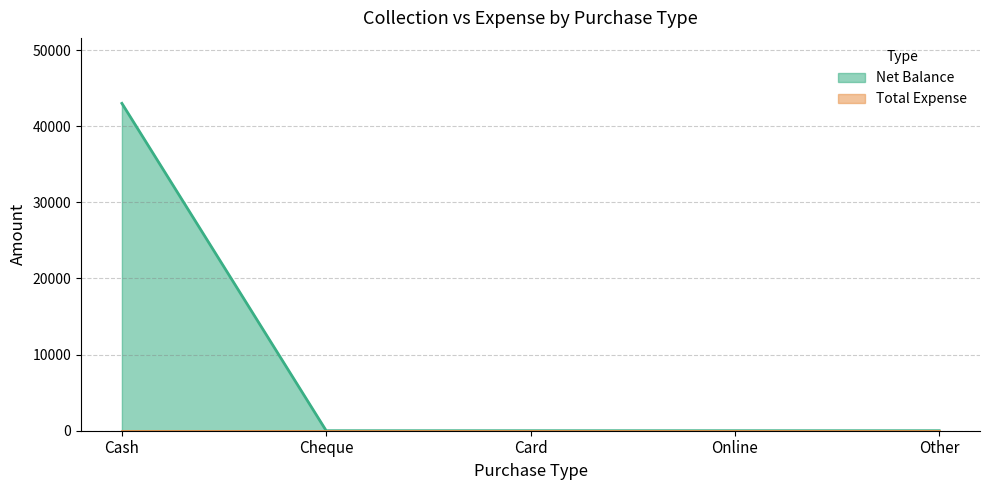

How many categories are shown in the chart?

5